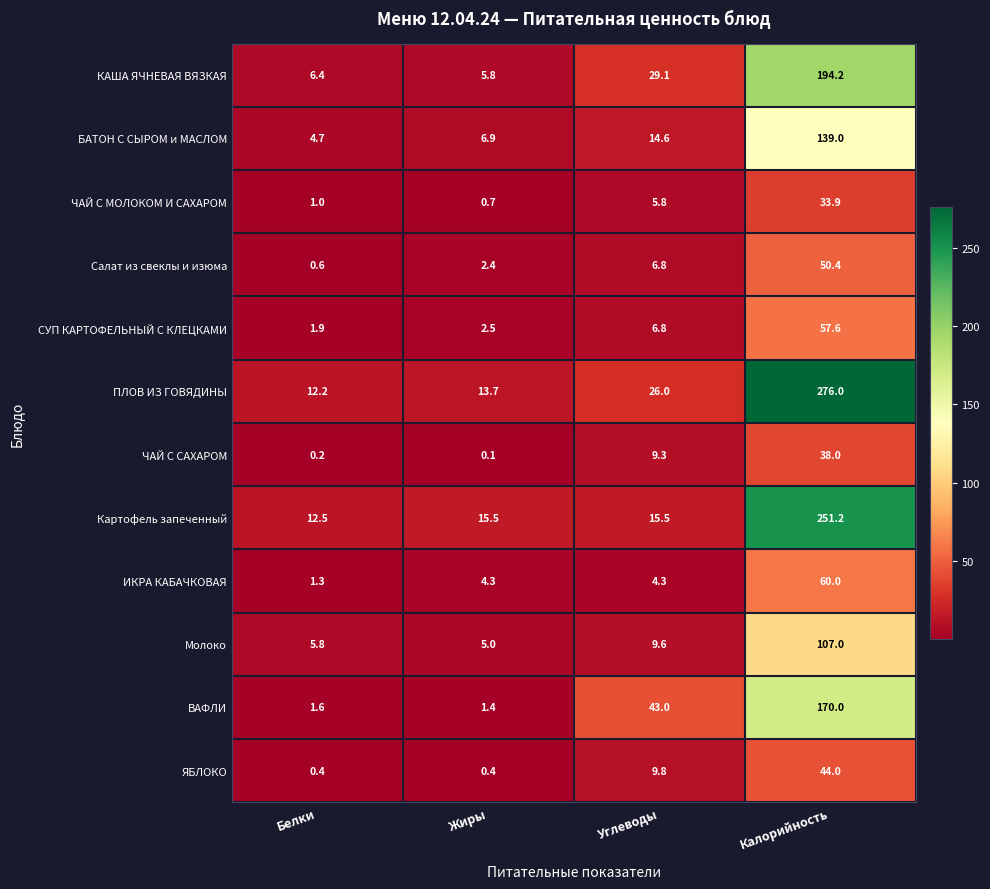

The value of КАША ЯЧНЕВАЯ ВЯЗКАЯ at Жиры is 5.8. True or false?

True